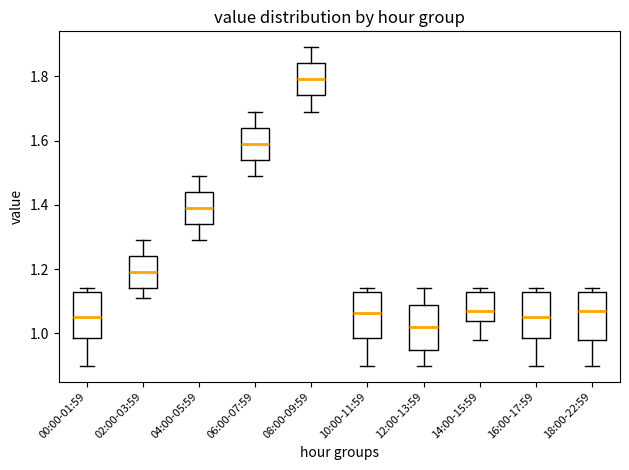

Reading left to right, transcribe this box plot: for each box, give where its median line is, the range the box spans, and where its two whiskers end, as read against the y-axis. The values are not printed on the chart, so give them approximately, as read against the axis.

00:00-01:59: median 1.06, box 0.98 to 1.14, whiskers 0.90 to 1.14 (just above the box's upper edge)
02:00-03:59: median 1.20, box 1.14 to 1.24, whiskers 1.12 to 1.30
04:00-05:59: median 1.40, box 1.34 to 1.44, whiskers 1.30 to 1.50
06:00-07:59: median 1.60, box 1.54 to 1.64, whiskers 1.50 to 1.70
08:00-09:59: median 1.80, box 1.74 to 1.84, whiskers 1.70 to 1.90
10:00-11:59: median 1.06, box 0.98 to 1.14, whiskers 0.90 to 1.14 (just above the box's upper edge)
12:00-13:59: median 1.02, box 0.96 to 1.08, whiskers 0.90 to 1.14
14:00-15:59: median 1.08, box 1.04 to 1.14, whiskers 0.98 to 1.14 (just above the box's upper edge)
16:00-17:59: median 1.06, box 0.98 to 1.14, whiskers 0.90 to 1.14 (just above the box's upper edge)
18:00-22:59: median 1.08, box 0.98 to 1.14, whiskers 0.90 to 1.14 (just above the box's upper edge)